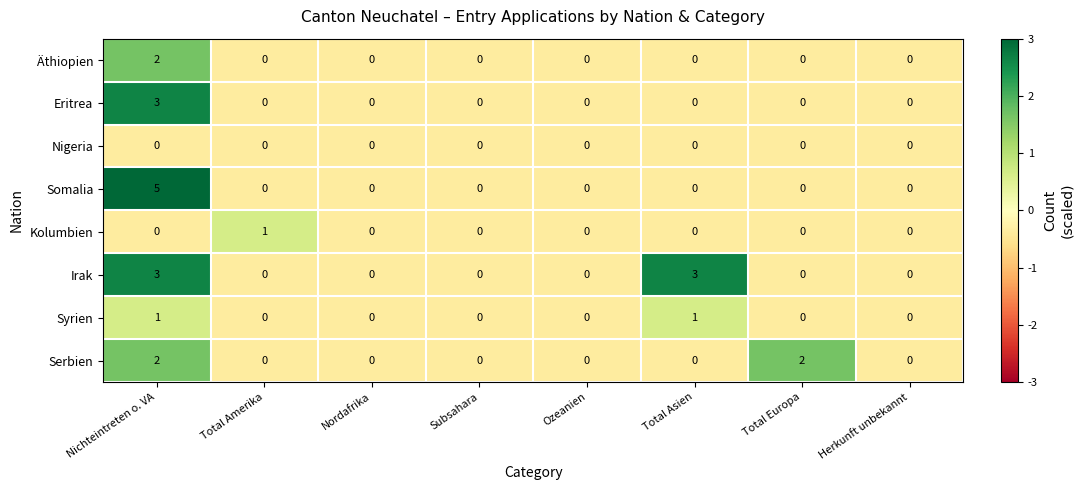

How many Äthiopien values are between 0 and 1?

7